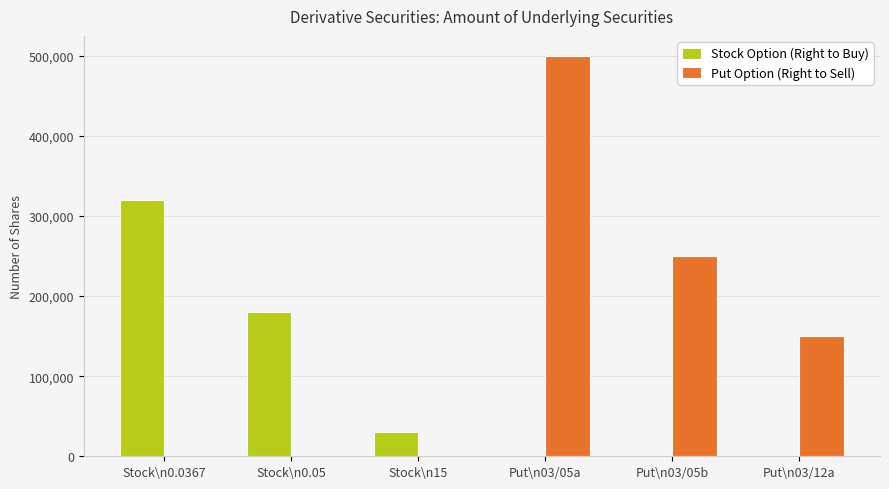

What is the sum of all Put Option (Right to Sell) values?

900000